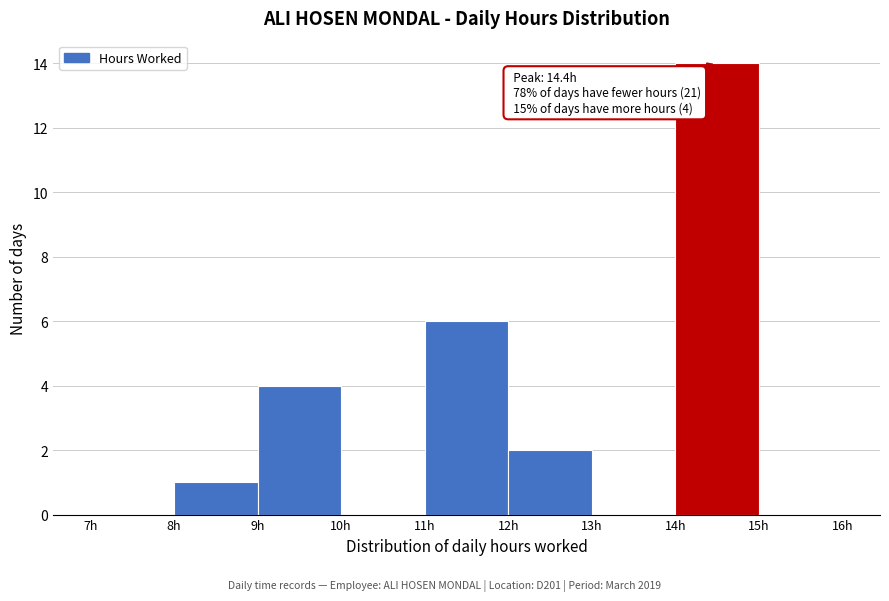

Which range on the x-axis has the tallest bar?

14 to 15